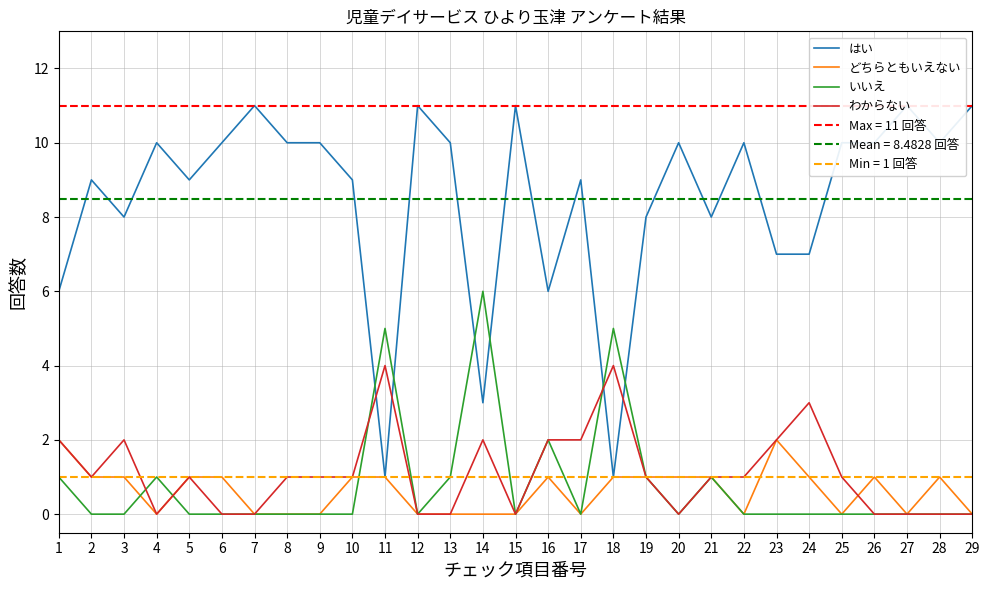

Which has a higher value, 27 or 25?

27